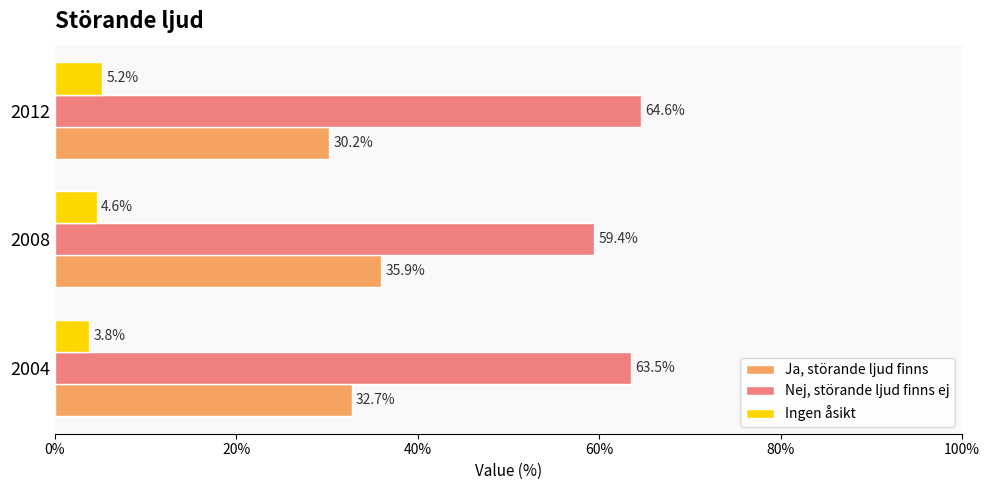

The Ja, störande ljud finns series shows 24.8 at 2008. True or false?

False